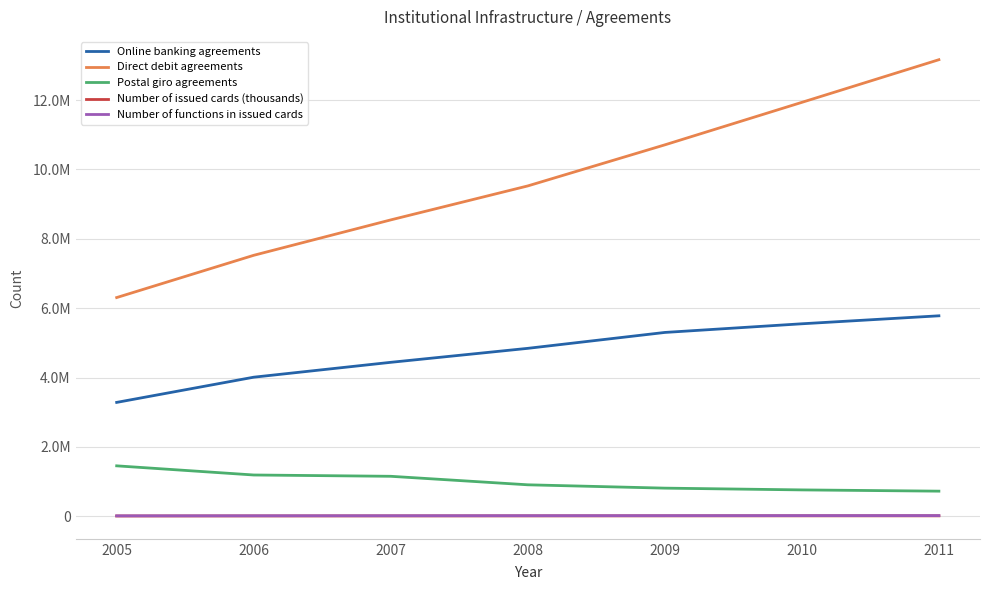

What is the total value across all series at 2005?

11062157